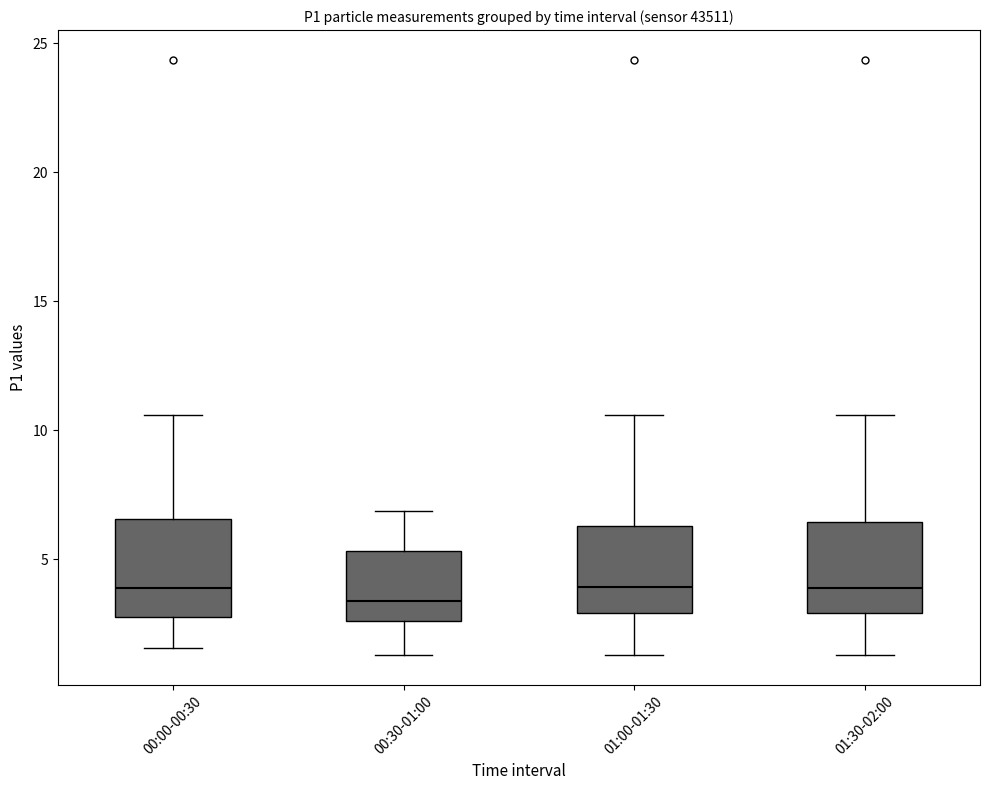

Where is the upper edge of the box for 01:00-01:30 on the y-axis? The values are not printed on the chart, so give them approximately, as read against the axis.

6.5